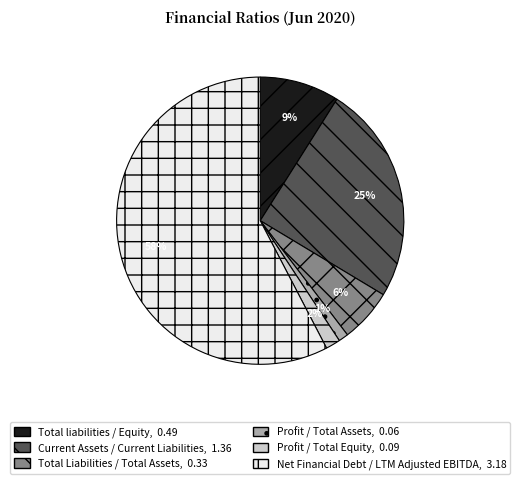

Rank the categories by value from highest to lowest.

Net Financial Debt / LTM Adjusted EBITDA, Current Assets / Current Liabilities, Total liabilities / Equity, Total Liabilities / Total Assets, Profit / Total Equity, Profit / Total Assets